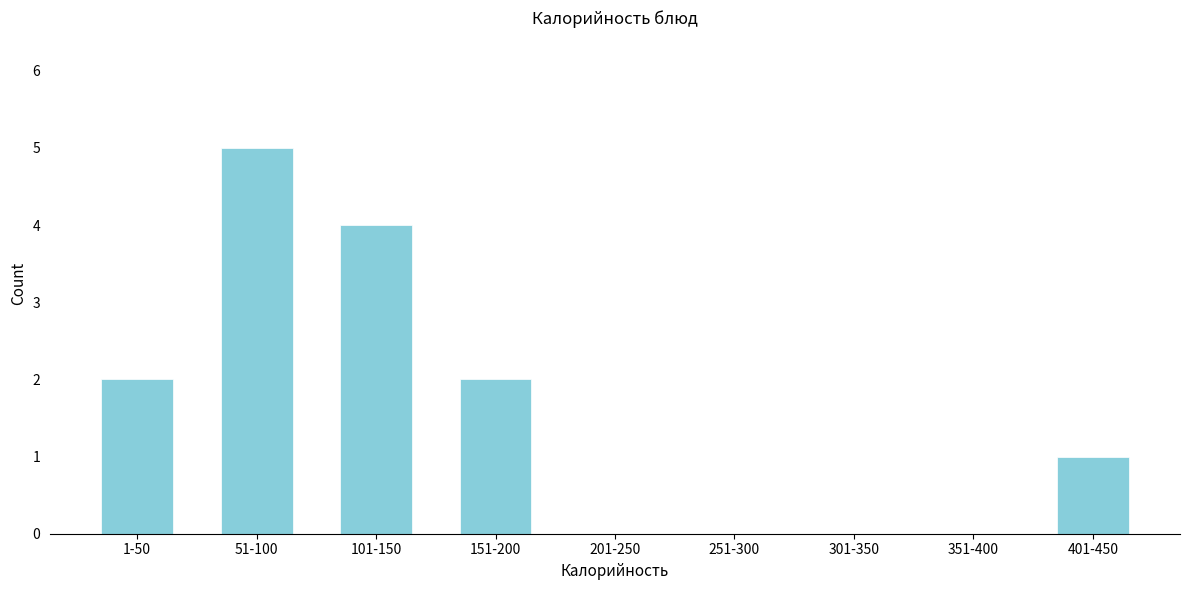

Reading left to right, extract all data points from this chart.

1-50=2	51-100=5	101-150=4	151-200=2	201-250=0	251-300=0	301-350=0	351-400=0	401-450=1